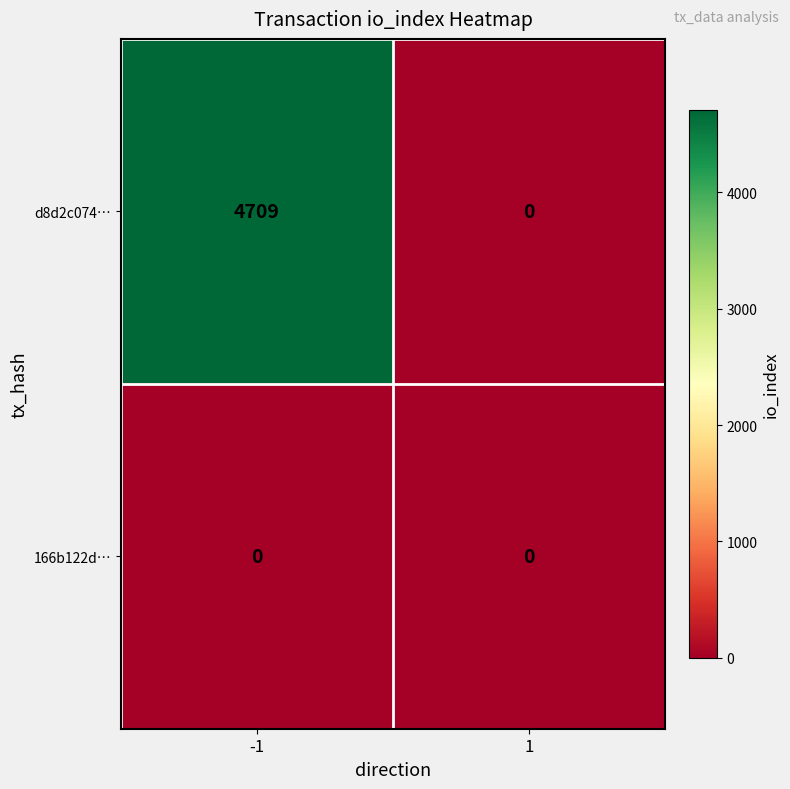

Reading right to left, what are all the values shown in this chart?

d8d2c074…: 1=0	-1=4709
166b122d…: 1=0	-1=0